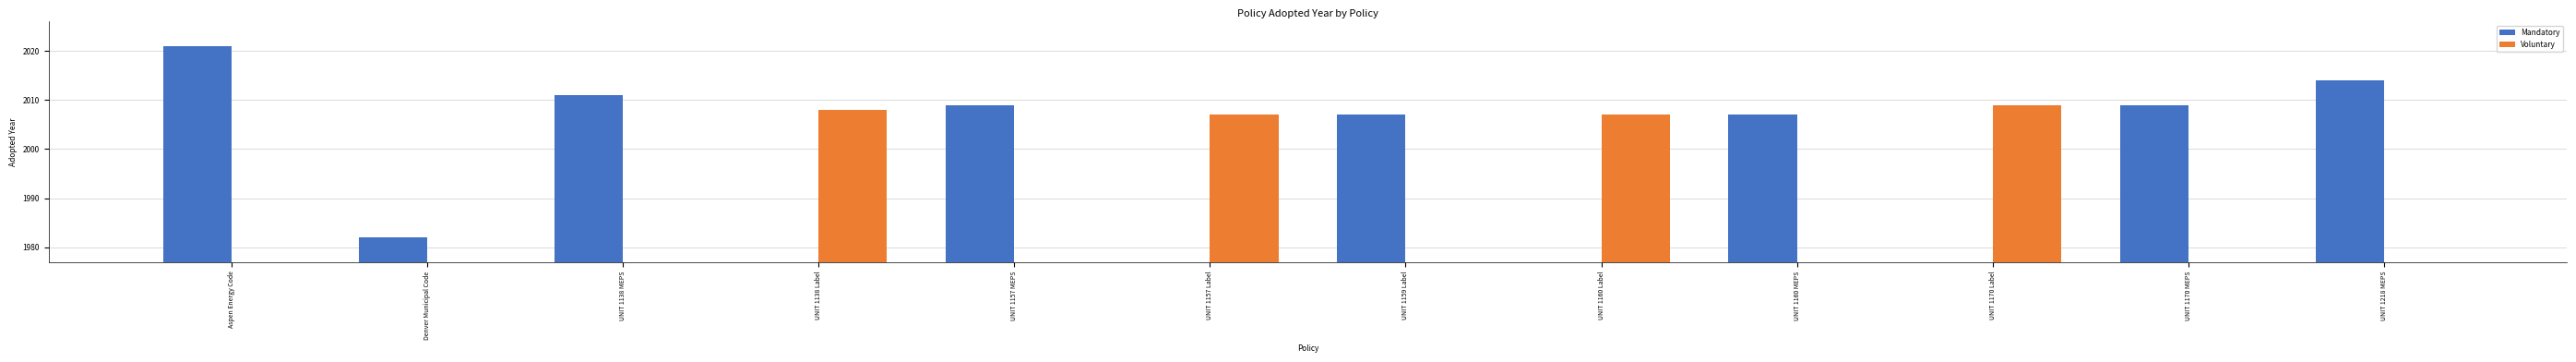

Read the Voluntary value at UNIT 1157 Label, to the nearest 10.

2010